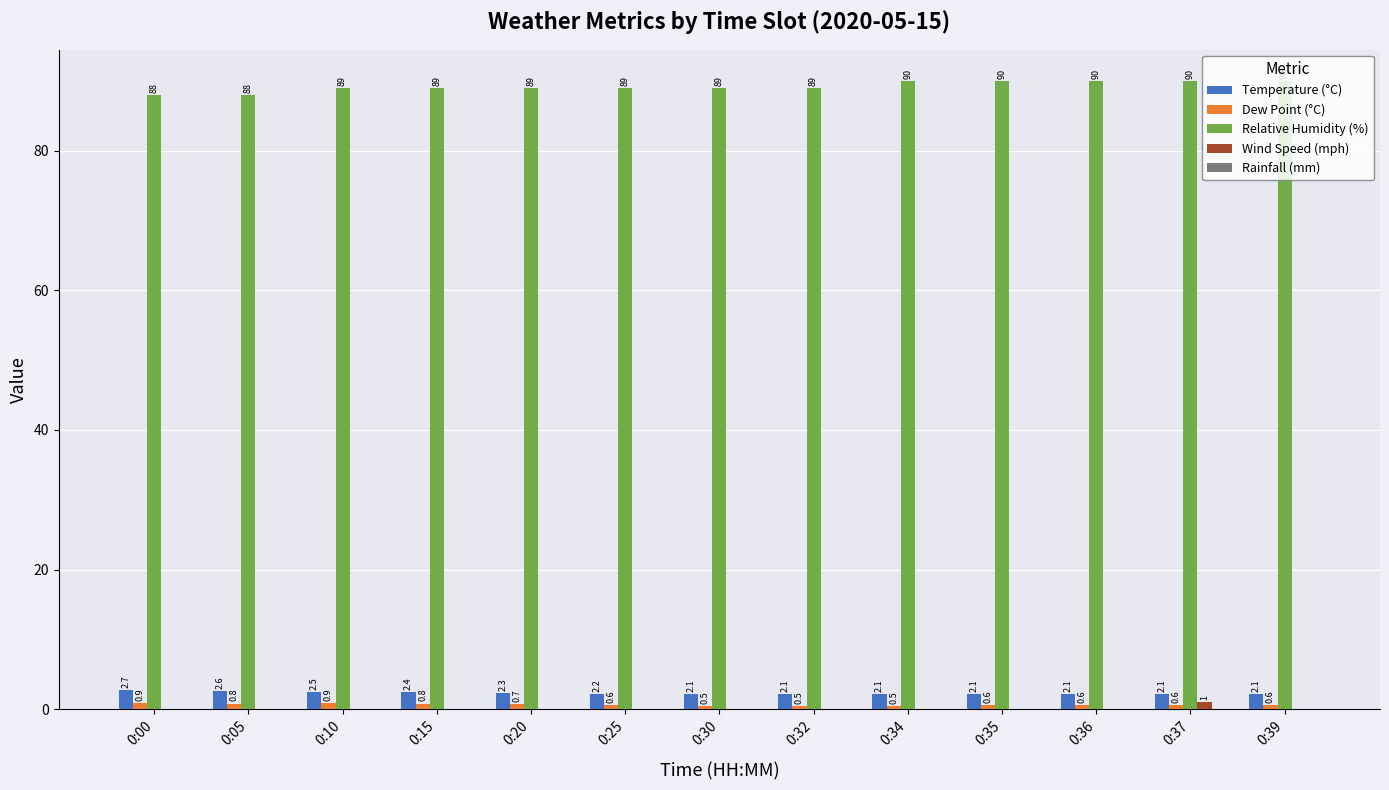

How many values in Wind Speed (mph) are above zero?

1